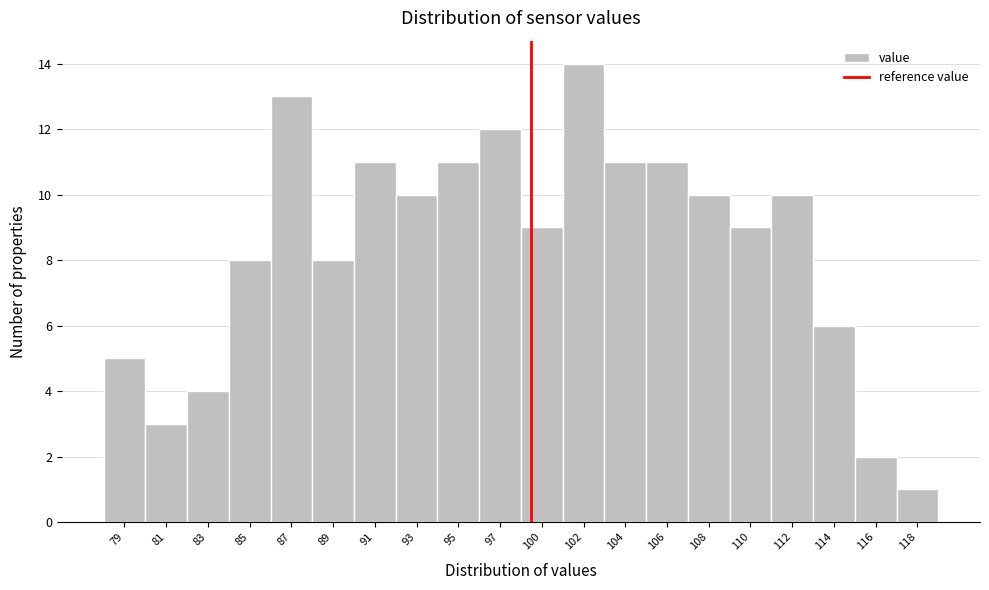

Reading left to right, what are all the values shown in this chart?

5	3	4	8	13	8	11	10	11	12	9	14	11	11	10	9	10	6	2	1